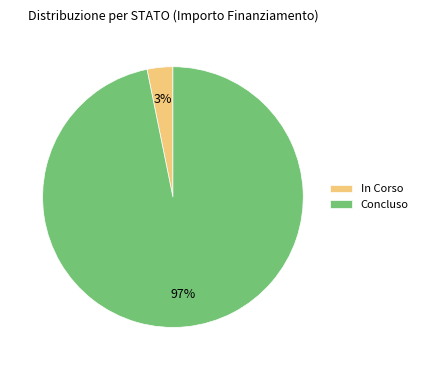

What percentage is the Concluso slice, to the nearest percent?

97%